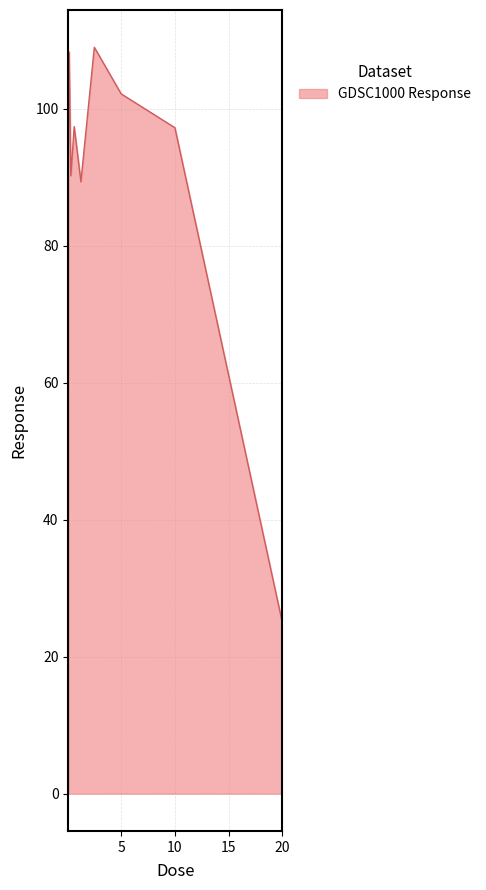

What is the greatest value displayed?

109.0